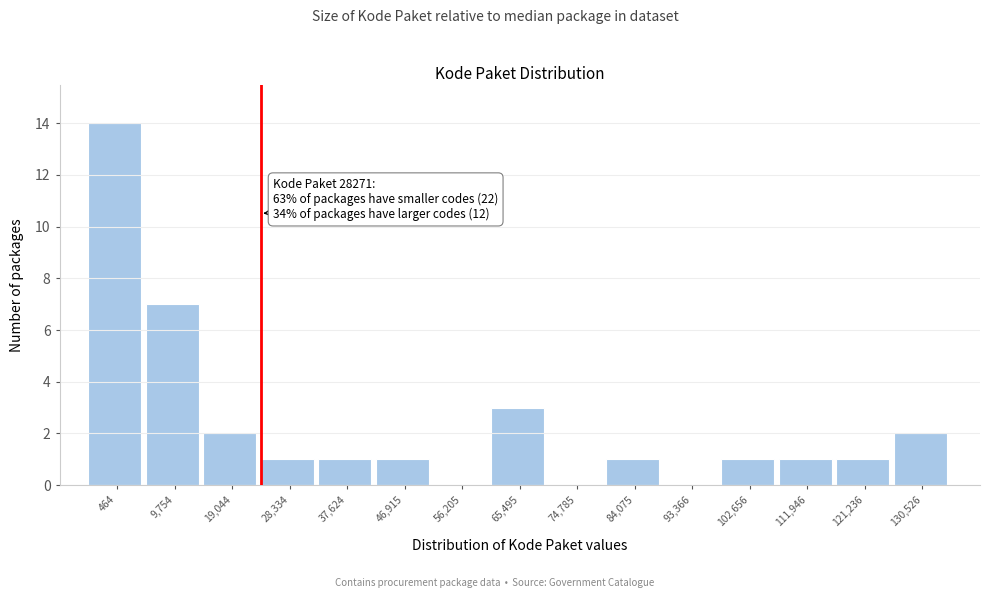

Reading left to right, list all the values displayed in this chart.

464=14	9,754=7	19,044=2	28,334=1	37,624=1	46,915=1	56,205=0	65,495=3	74,785=0	84,075=1	93,366=0	102,656=1	111,946=1	121,236=1	130,526=2